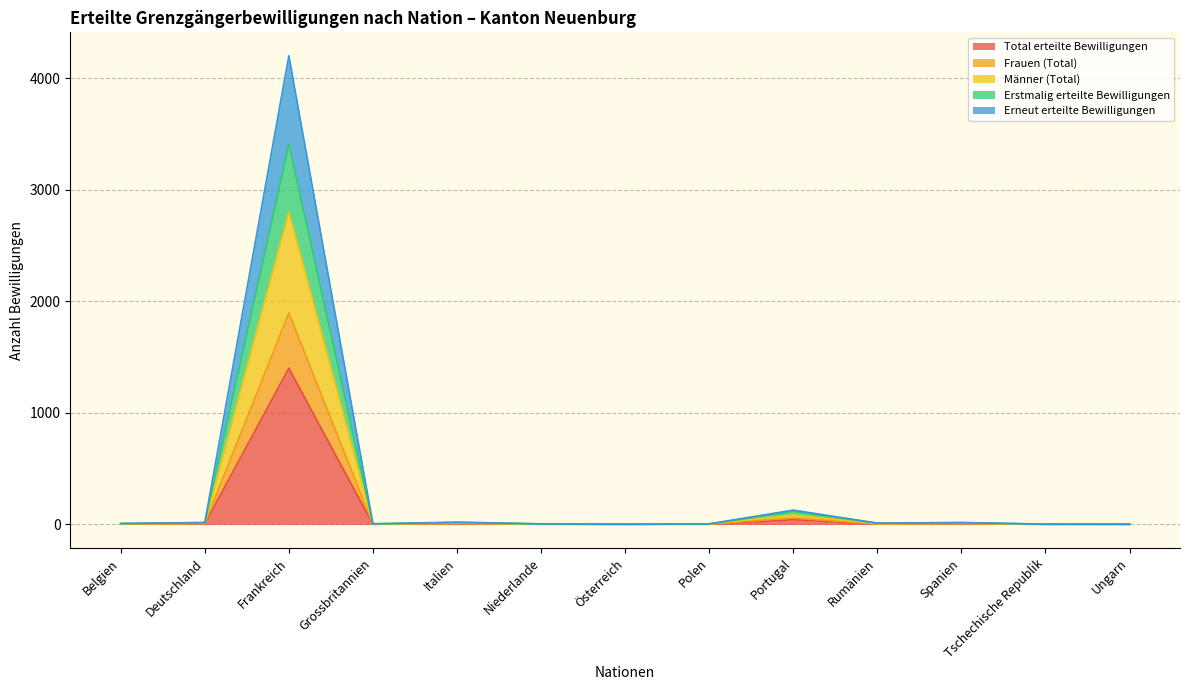

What are all the series names shown in the legend?

Total erteilte Bewilligungen, Frauen (Total), Männer (Total), Erstmalig erteilte Bewilligungen, Erneut erteilte Bewilligungen